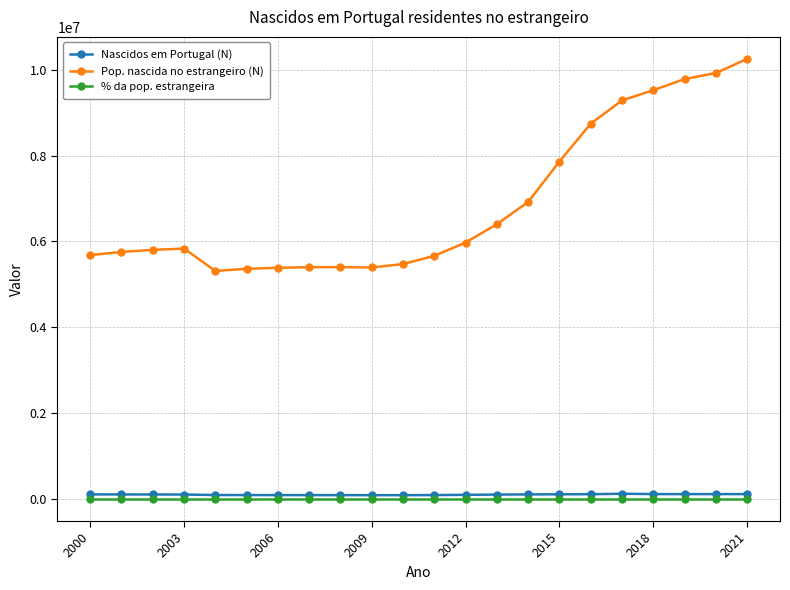

How many data points in Pop. nascida no estrangeiro (N) are less than 5834577?

11